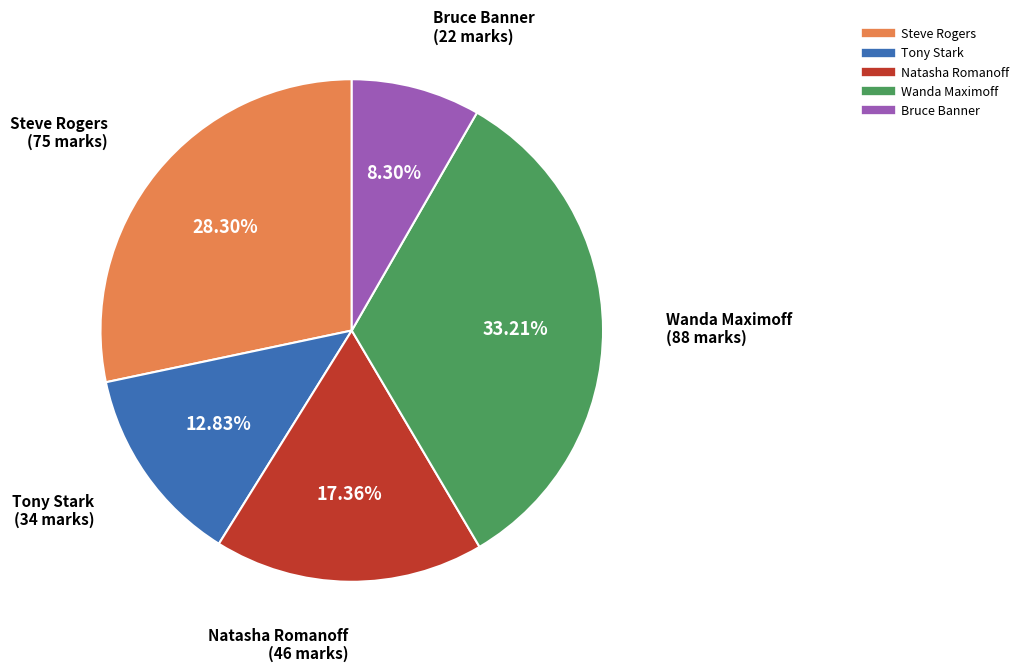

Rank the categories by value from highest to lowest.

Wanda Maximoff, Steve Rogers, Natasha Romanoff, Tony Stark, Bruce Banner